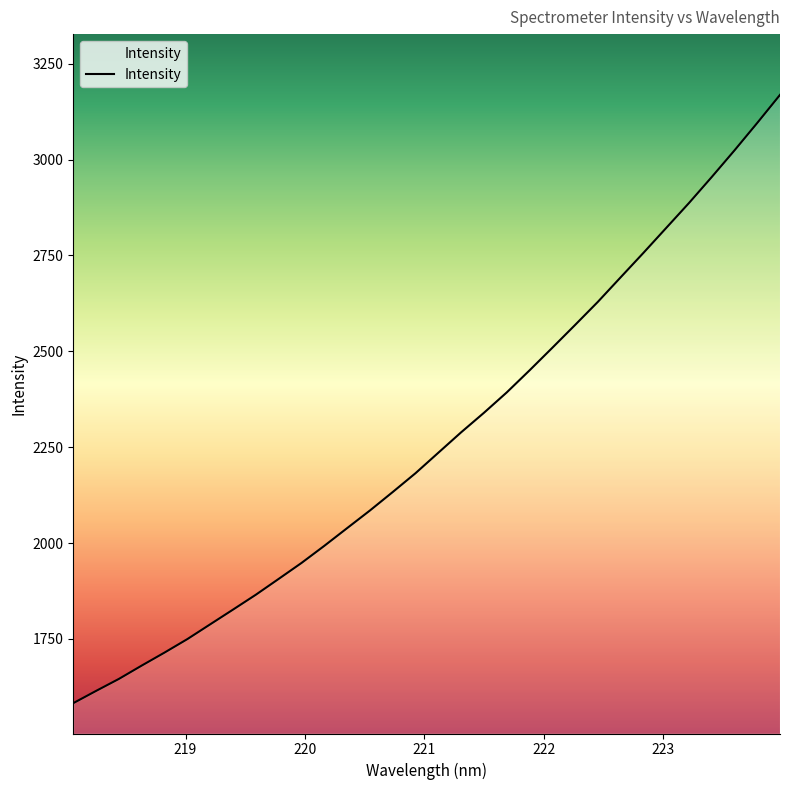

What is the difference between the maximum and minimum values?

1586.0